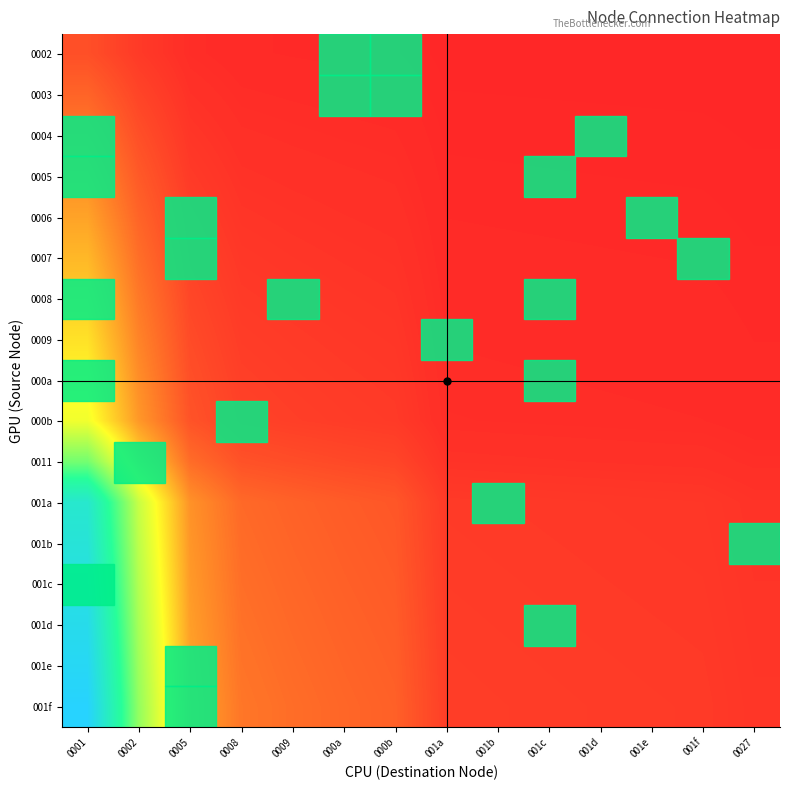

At which category is the sum across all series the highest?

0001